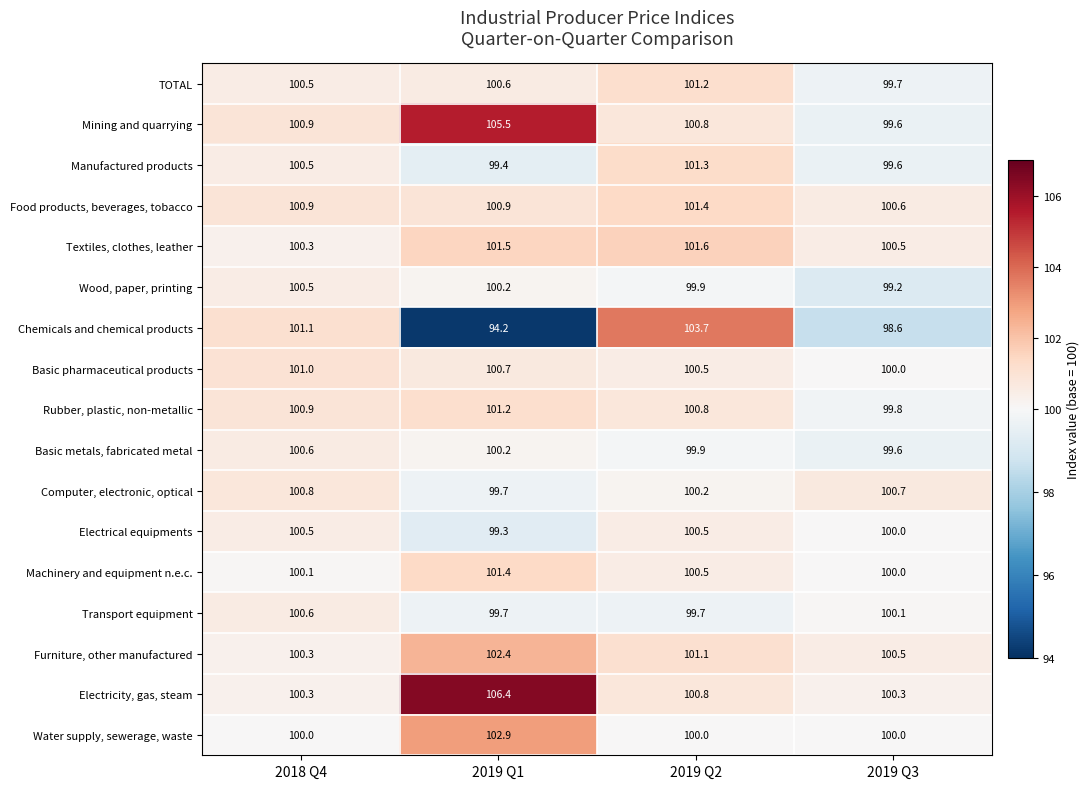

What is the approximate value of Furniture, other manufactured at 2019 Q1?

102.4